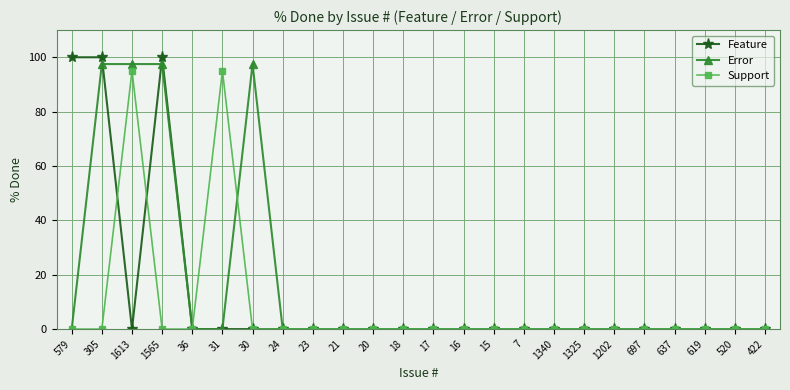

Between 17 and 23, which is larger?

17